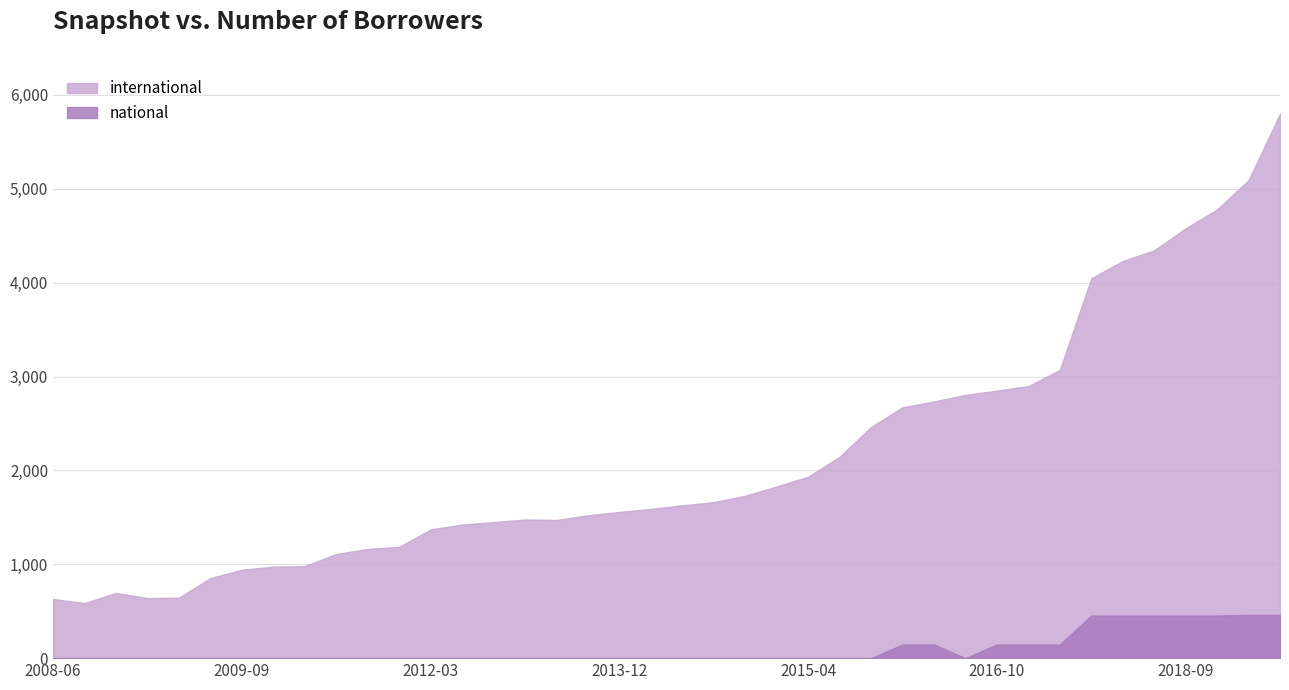

What is the total value across all series at 2013-12?

1558